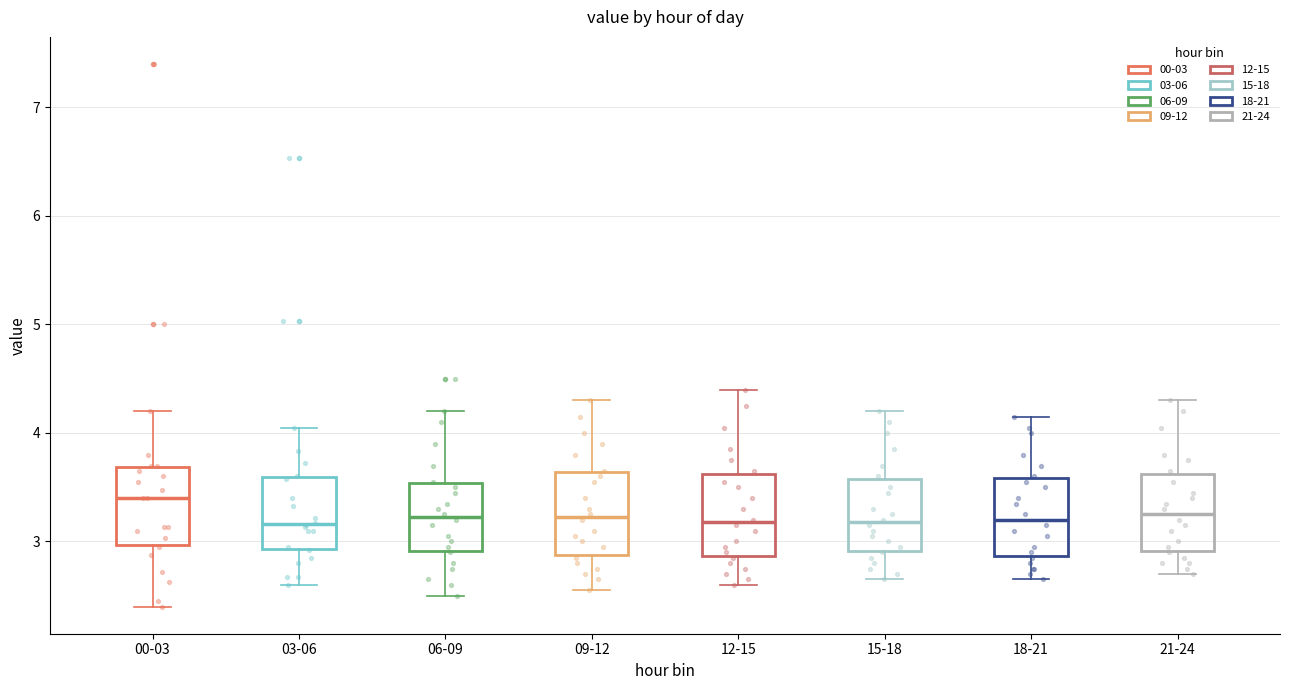

Reading left to right, transcribe this box plot: for each box, give where its median line is, the range the box spans, and where its two whiskers end, as read against the y-axis. The values are not printed on the chart, so give them approximately, as read against the axis.

00-03: median 3.4, box 3.0 to 3.7, whiskers 2.4 to 4.2
03-06: median 3.2, box 2.9 to 3.6, whiskers 2.6 to 4.1
06-09: median 3.2, box 2.9 to 3.5, whiskers 2.5 to 4.2
09-12: median 3.2, box 2.9 to 3.6, whiskers 2.6 to 4.3
12-15: median 3.2, box 2.9 to 3.6, whiskers 2.6 to 4.4
15-18: median 3.2, box 2.9 to 3.6, whiskers 2.7 to 4.2
18-21: median 3.2, box 2.9 to 3.6, whiskers 2.7 to 4.2
21-24: median 3.3, box 2.9 to 3.6, whiskers 2.7 to 4.3